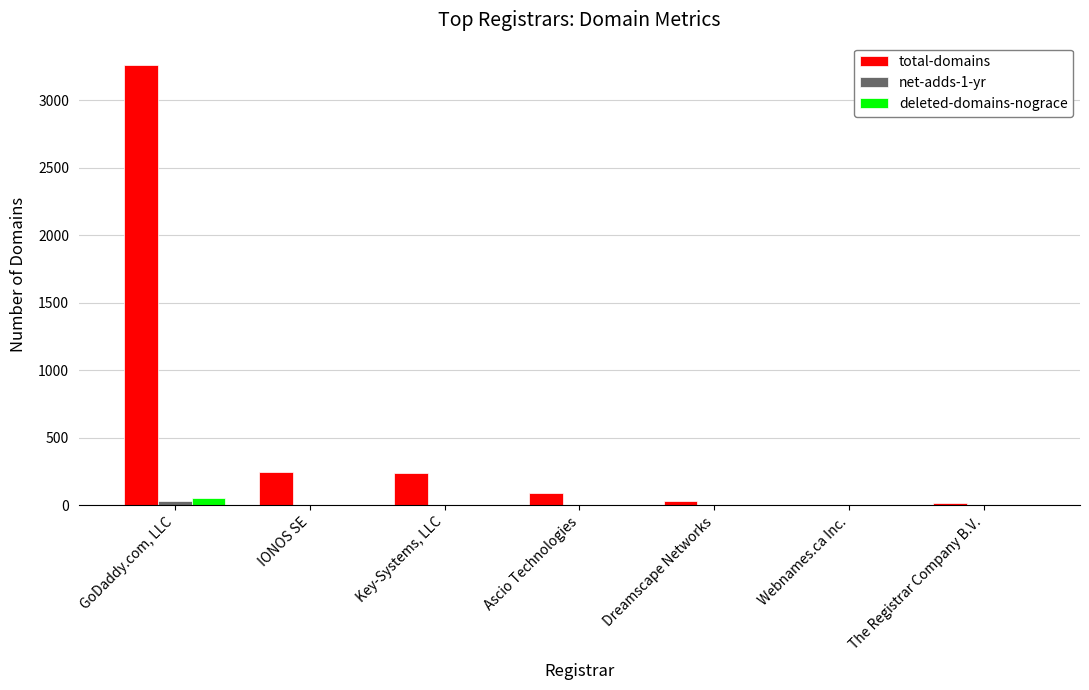

The total-domains series shows 247 at IONOS SE. True or false?

True